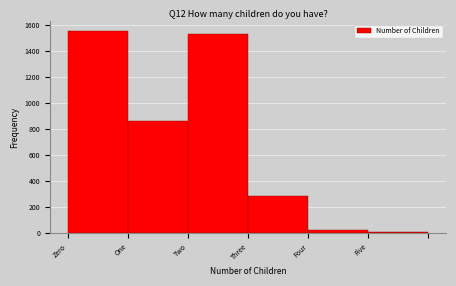

Reading left to right, extract all data points from this chart.

Zero=1549	One=862	Two=1524	Three=286	Four=23	Five=6